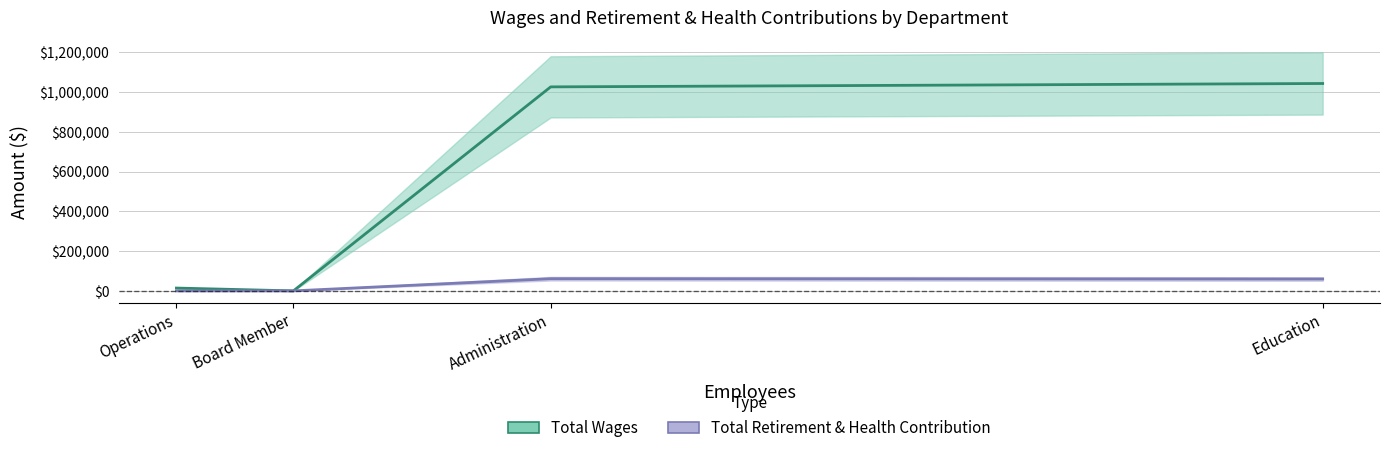

At which label does Total Retirement & Health Contribution first exceed 59684?

Administration